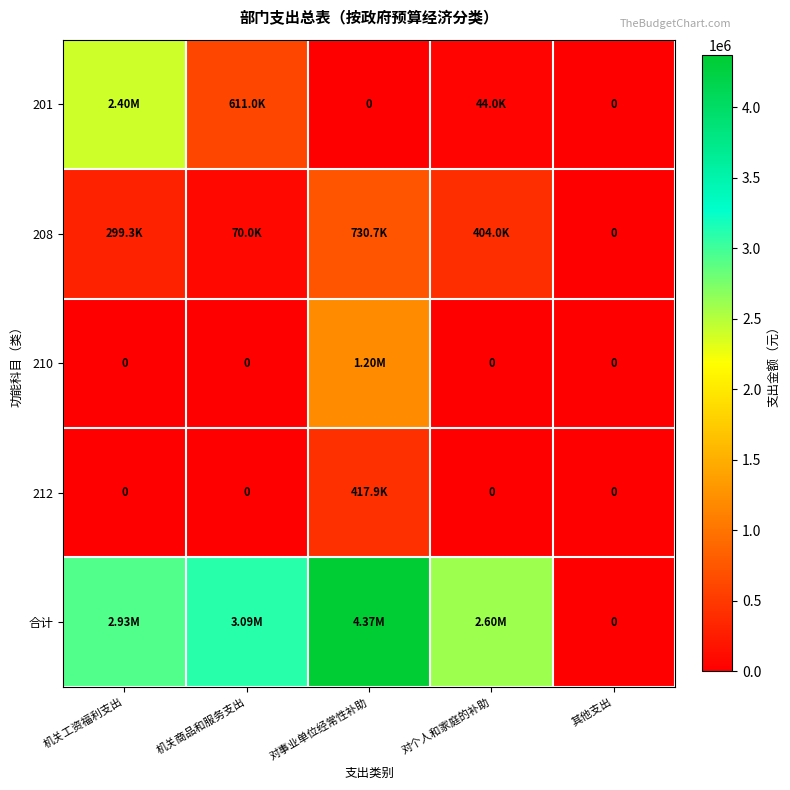

The value of 212 at 机关工资福利支出 is 229343.8. True or false?

False